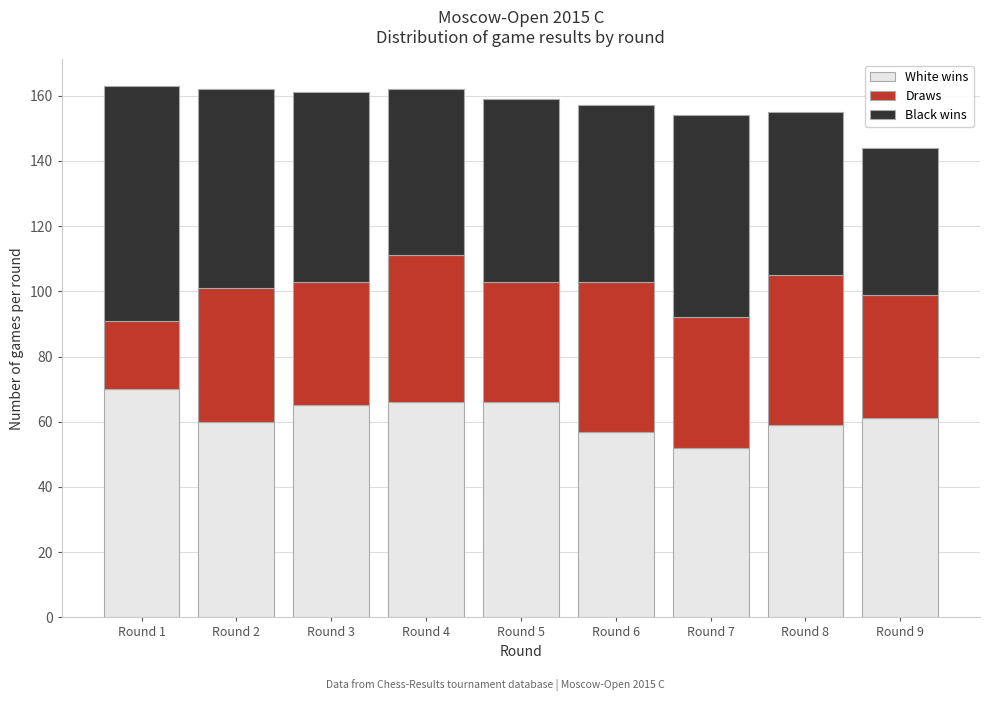

Reading right to left, what are the values for White wins?

Round 9=61	Round 8=59	Round 7=52	Round 6=57	Round 5=66	Round 4=66	Round 3=65	Round 2=60	Round 1=70